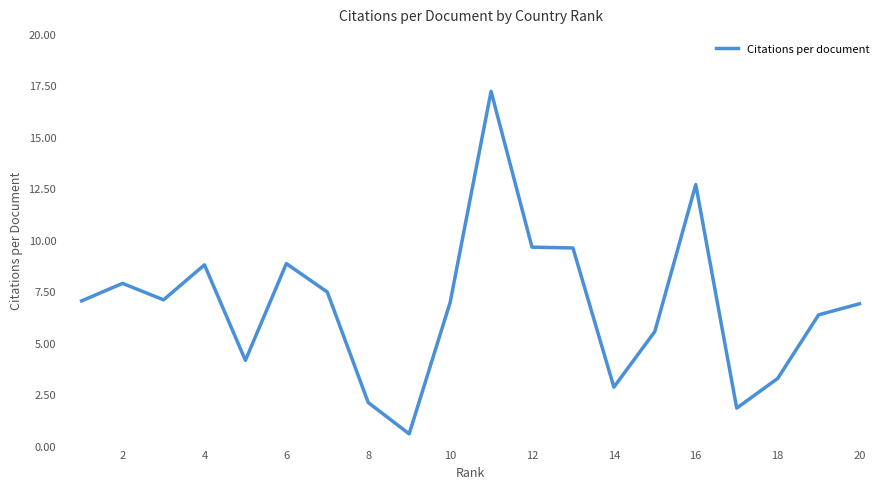

What is the maximum value shown in the chart?

17.2